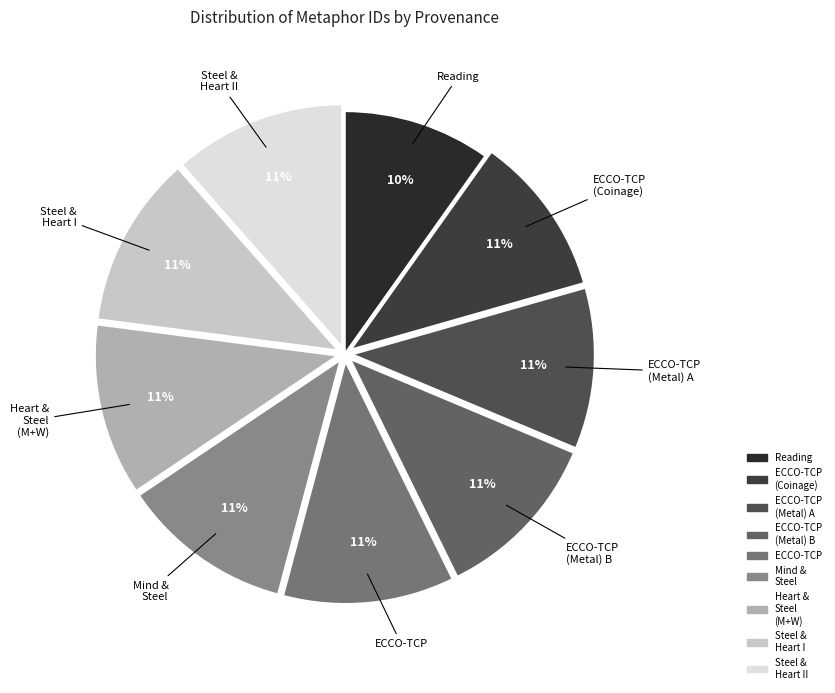

How many slices are in this pie chart?

9